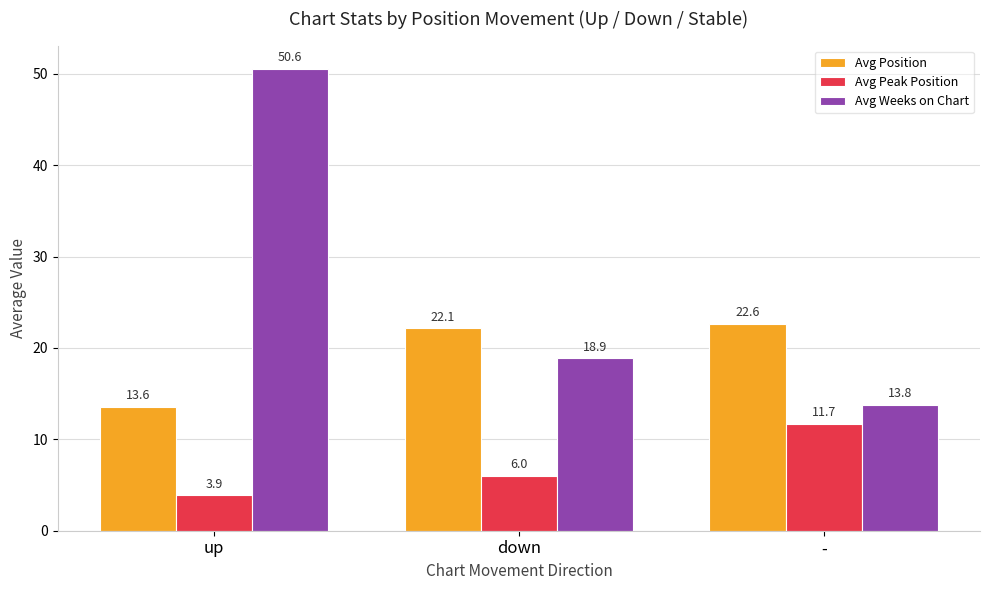

The value of Avg Weeks on Chart at up is 50.6. True or false?

True